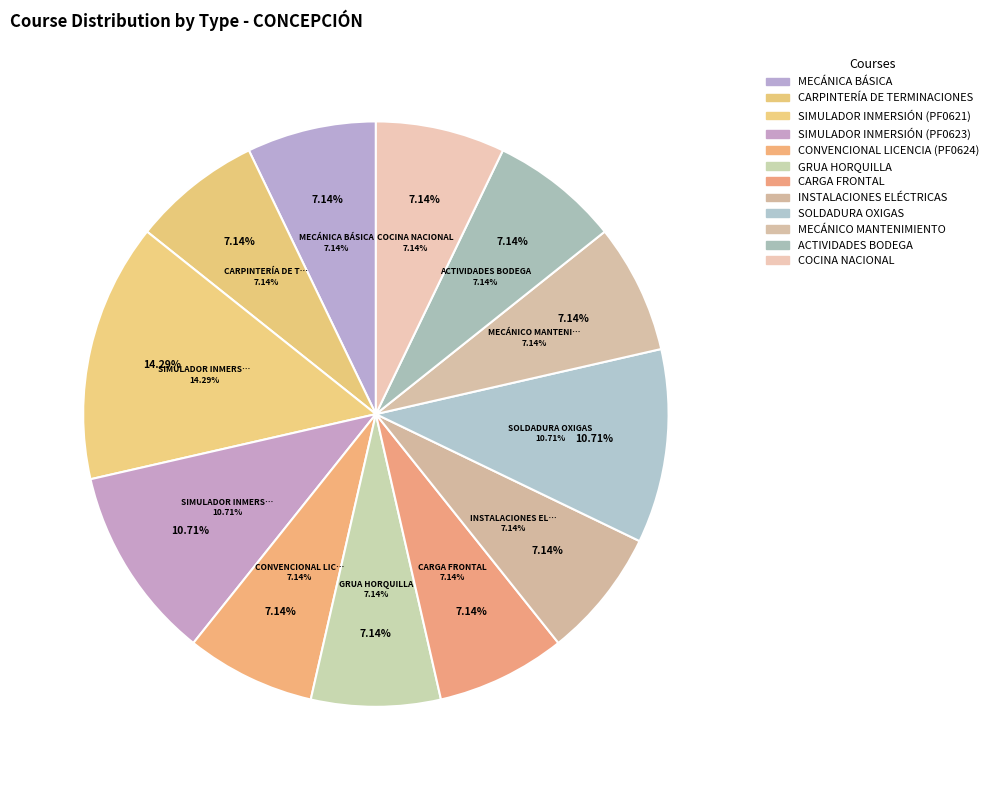

What is the smallest slice in the pie chart?

MECÁNICA BÁSICA